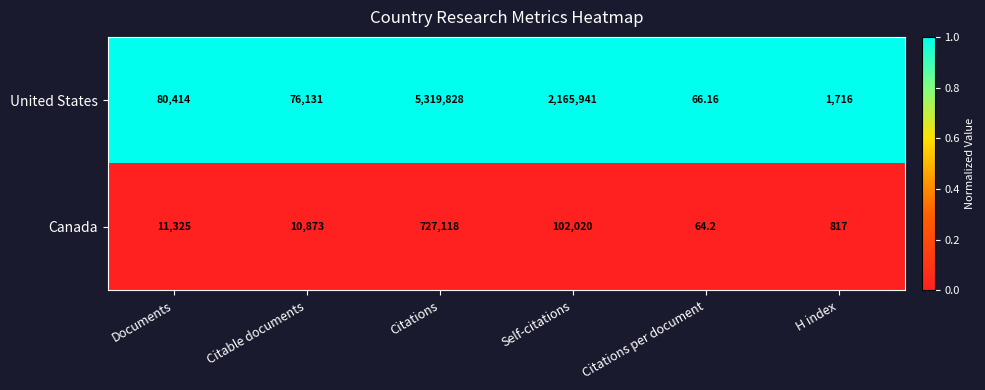

At which label is Canada closest to 363591?

Self-citations